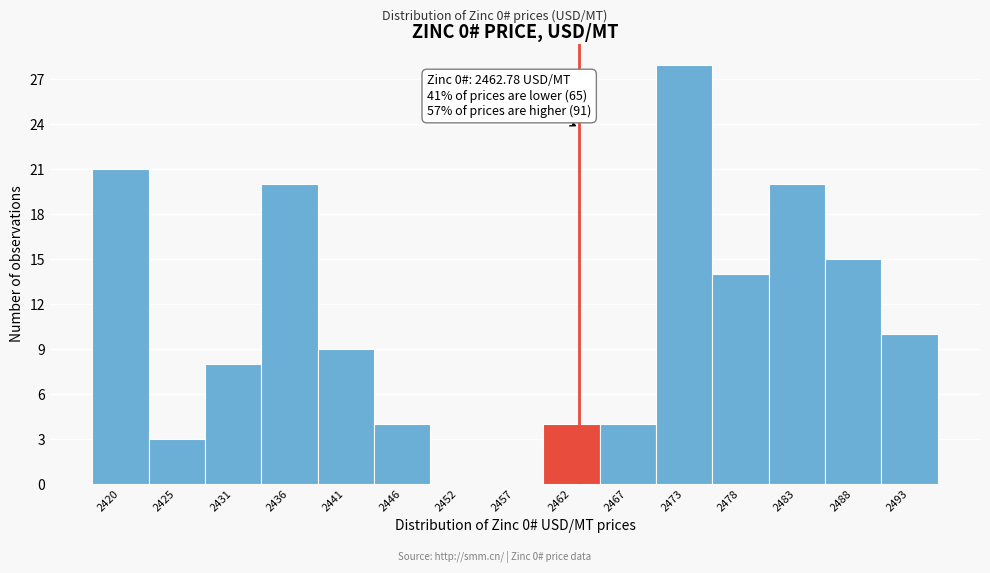

Which range on the x-axis has the tallest bar?

2470 to 2475